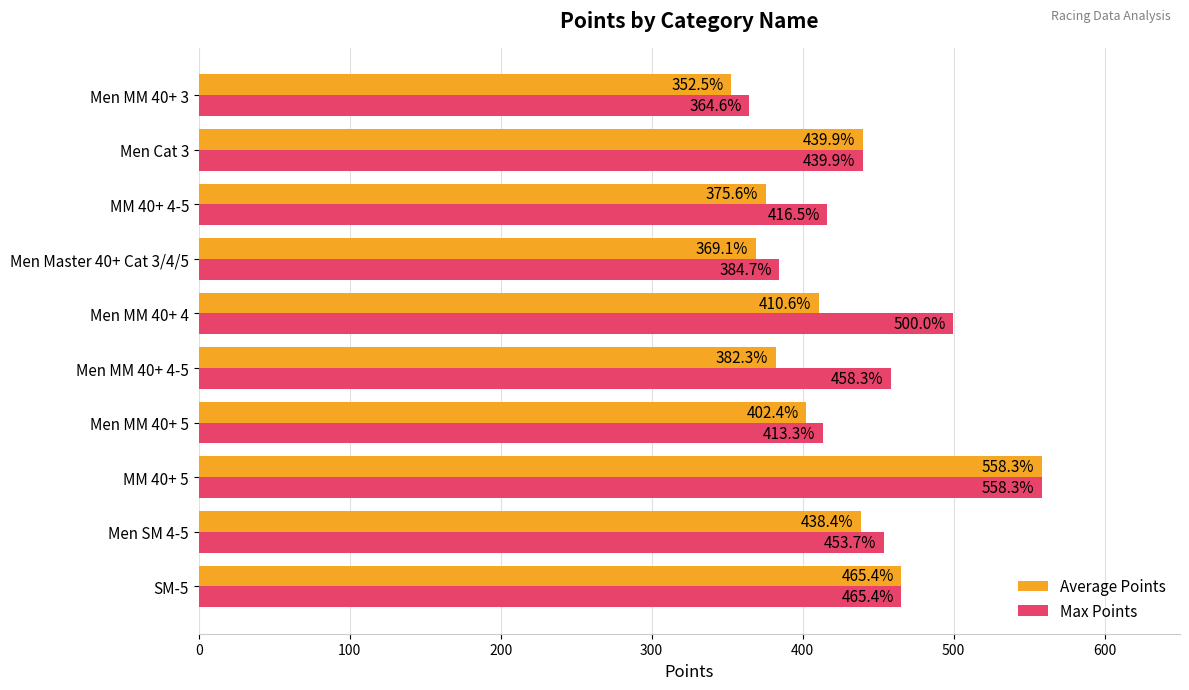

What are all the series names shown in the legend?

Average Points, Max Points